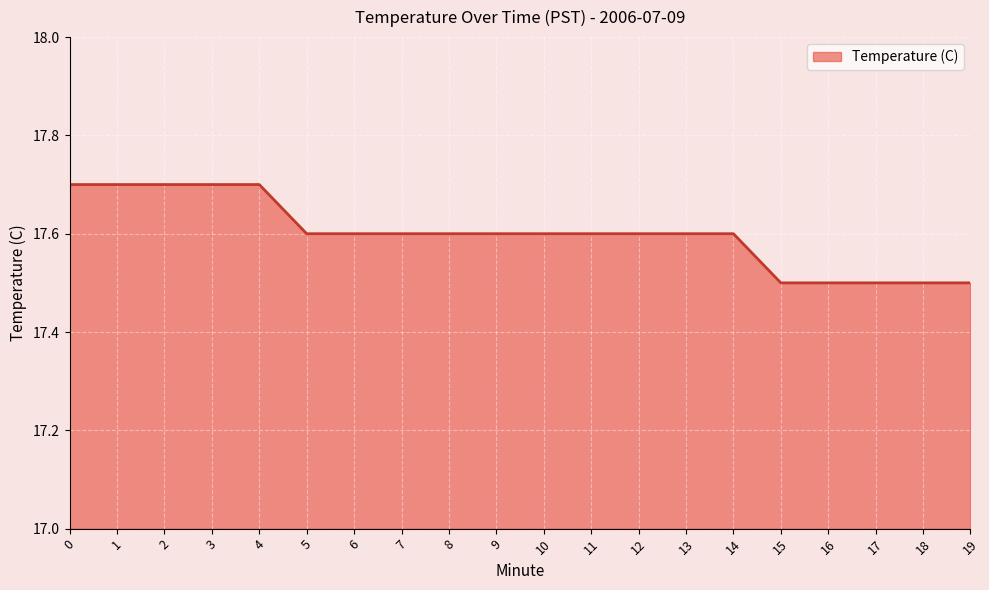

What is the sum of the values at 10 and 11?

35.2